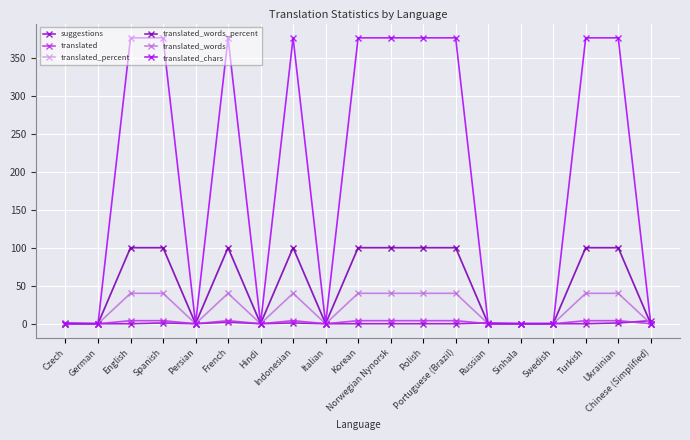

How many interior local peaks does the translated_words series have?

2